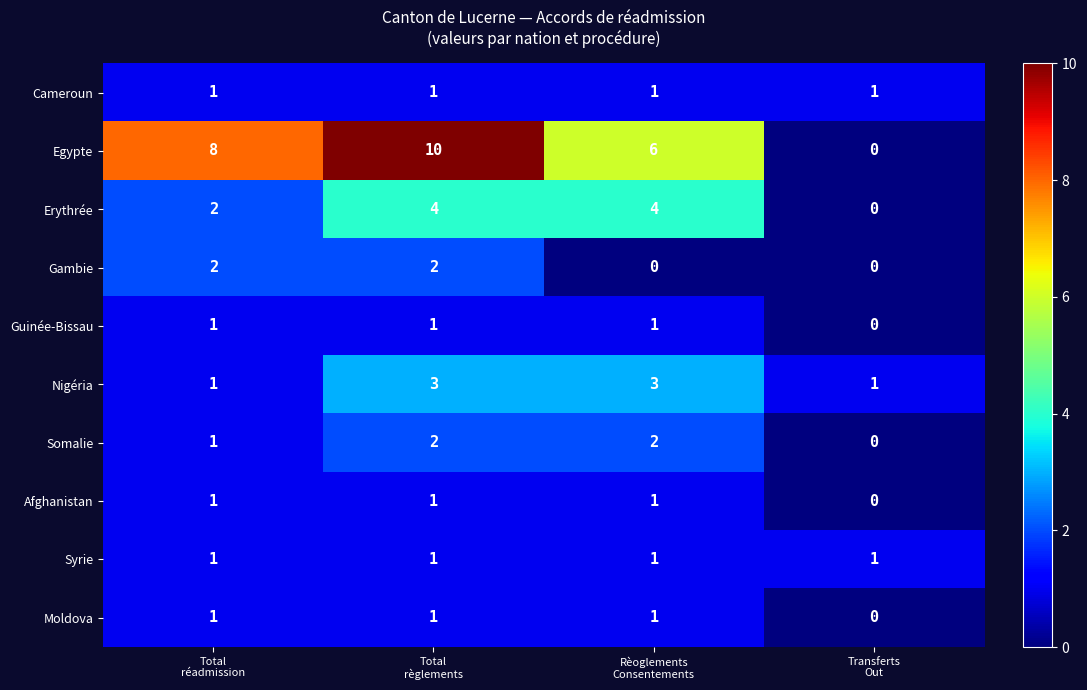

Which series has the widest spread of values?

Egypte